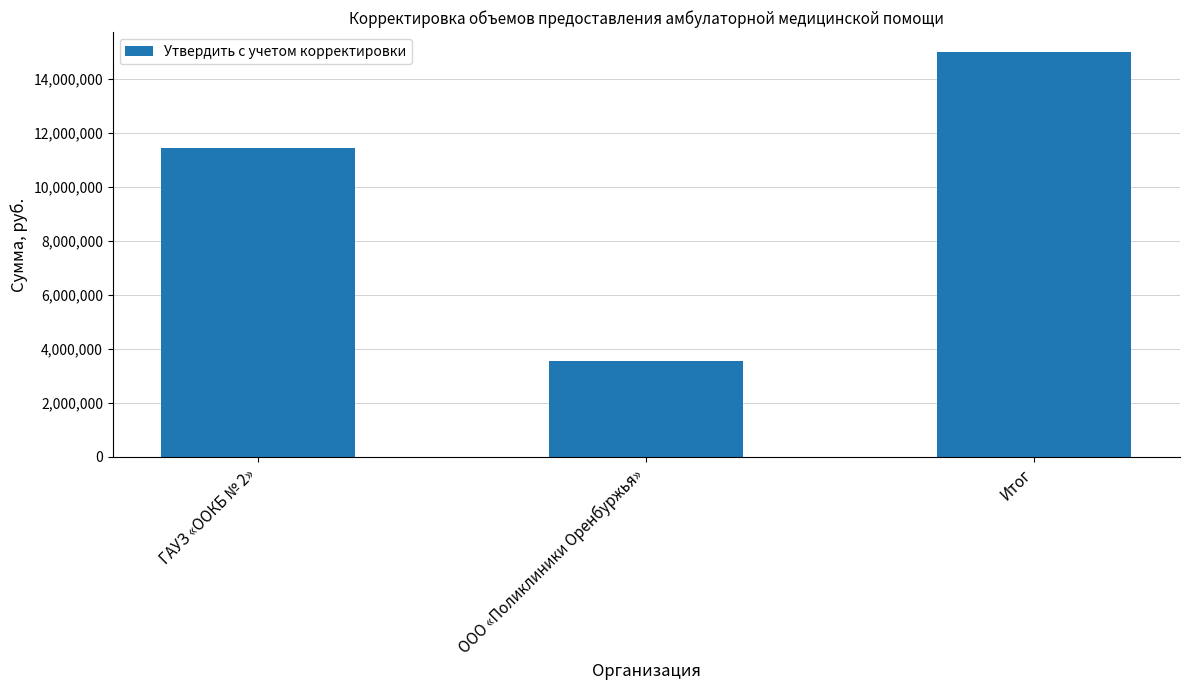

What is the value of the 3rd bar from the left?

15000988.0